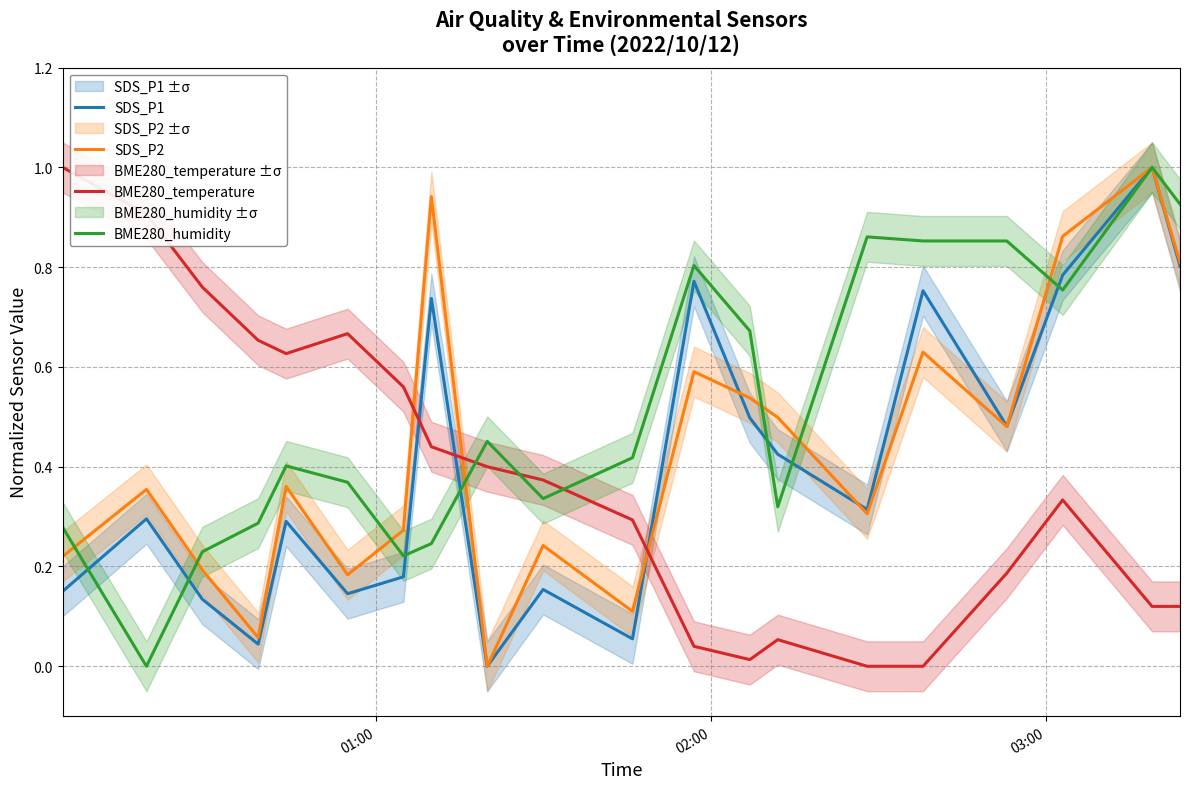

How many intersections are there between BME280_humidity and BME280_temperature?

3